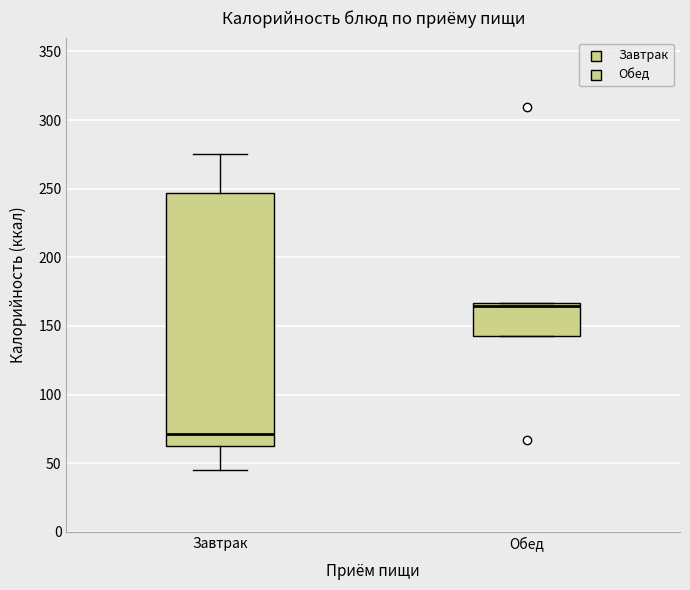

Which box's median line is the lowest?

Завтрак